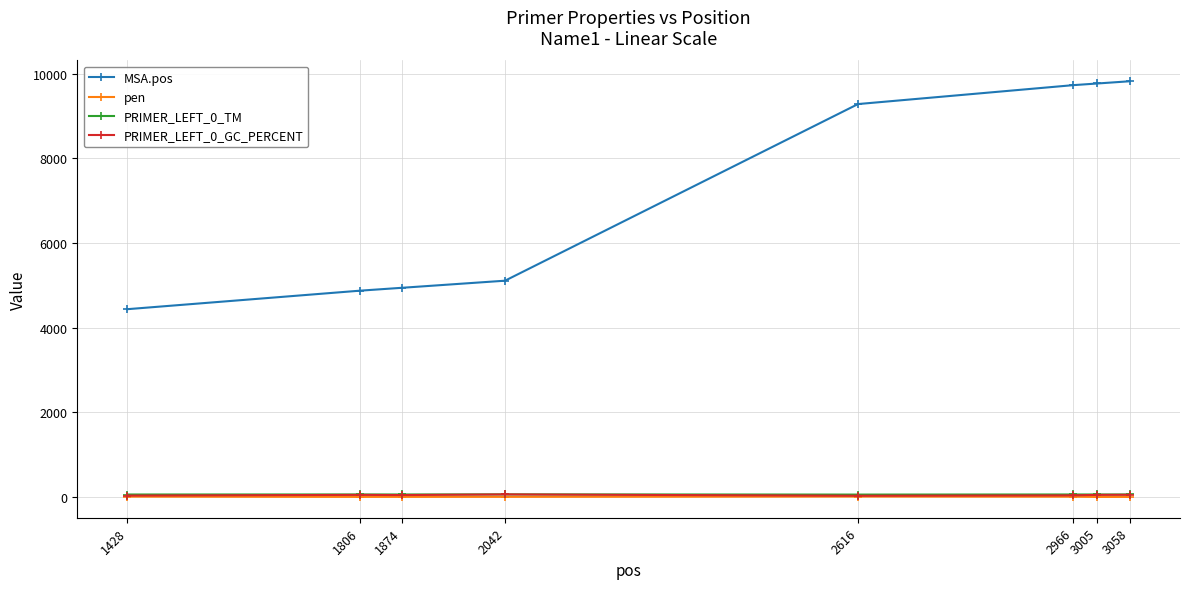

Which series changed the most between 1428 and 2042?

MSA.pos